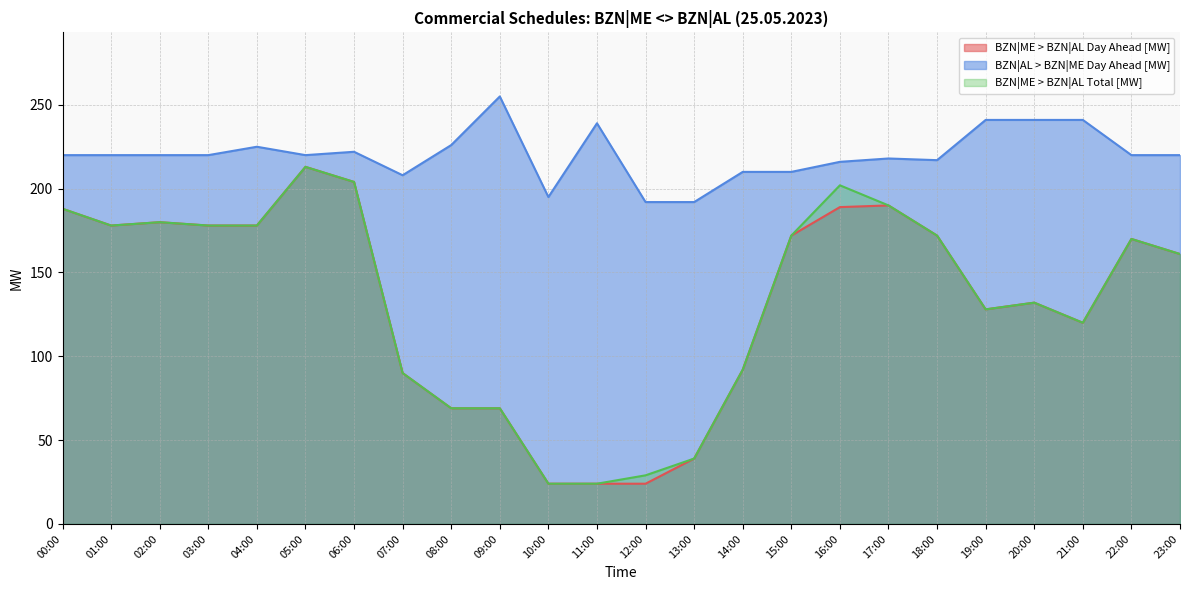

True or false: BZN|AL > BZN|ME Day Ahead [MW] has a value of 122 at 09:00.

False